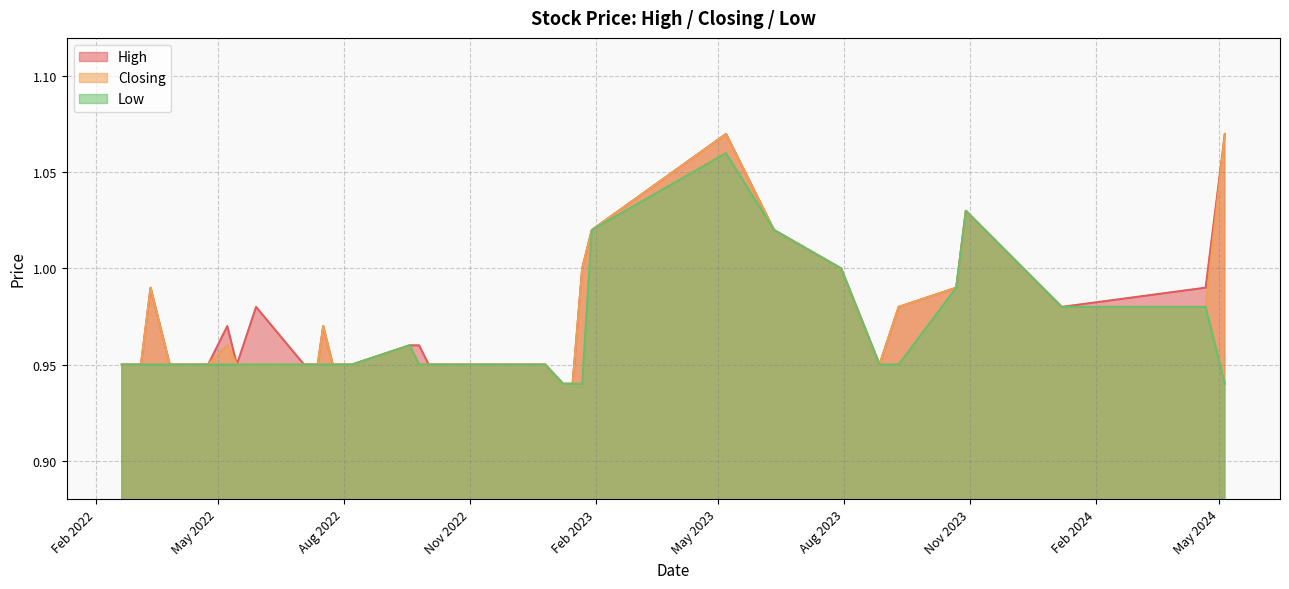

What is the value of the Closing point at the 27th from the left?

0.9